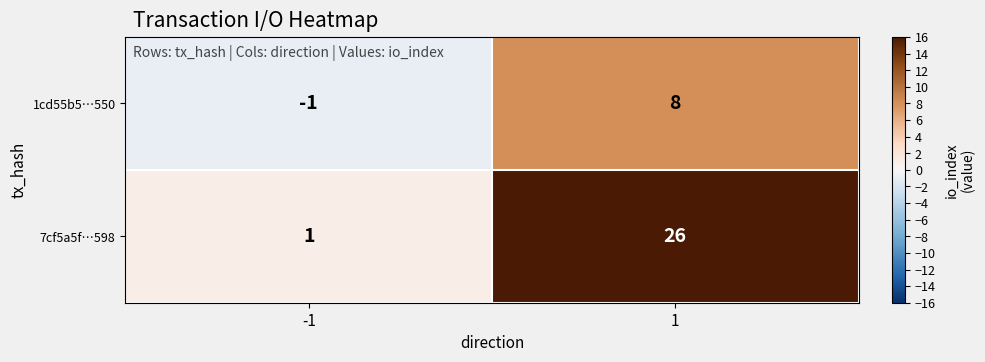

What is the difference between the 1cd55b5…550 values at -1 and 1?

9